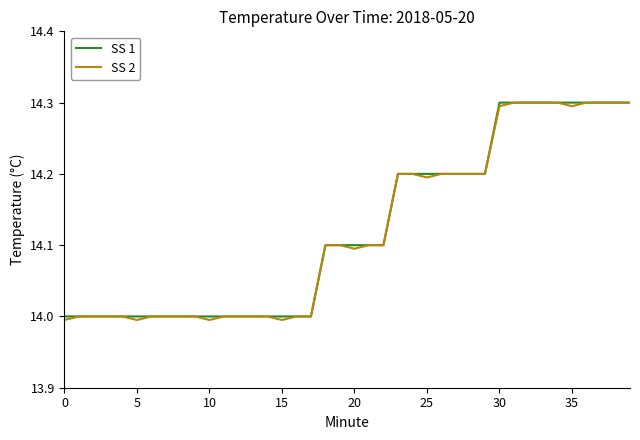

True or false: SS 1 and SS 2 cross at least once.

False